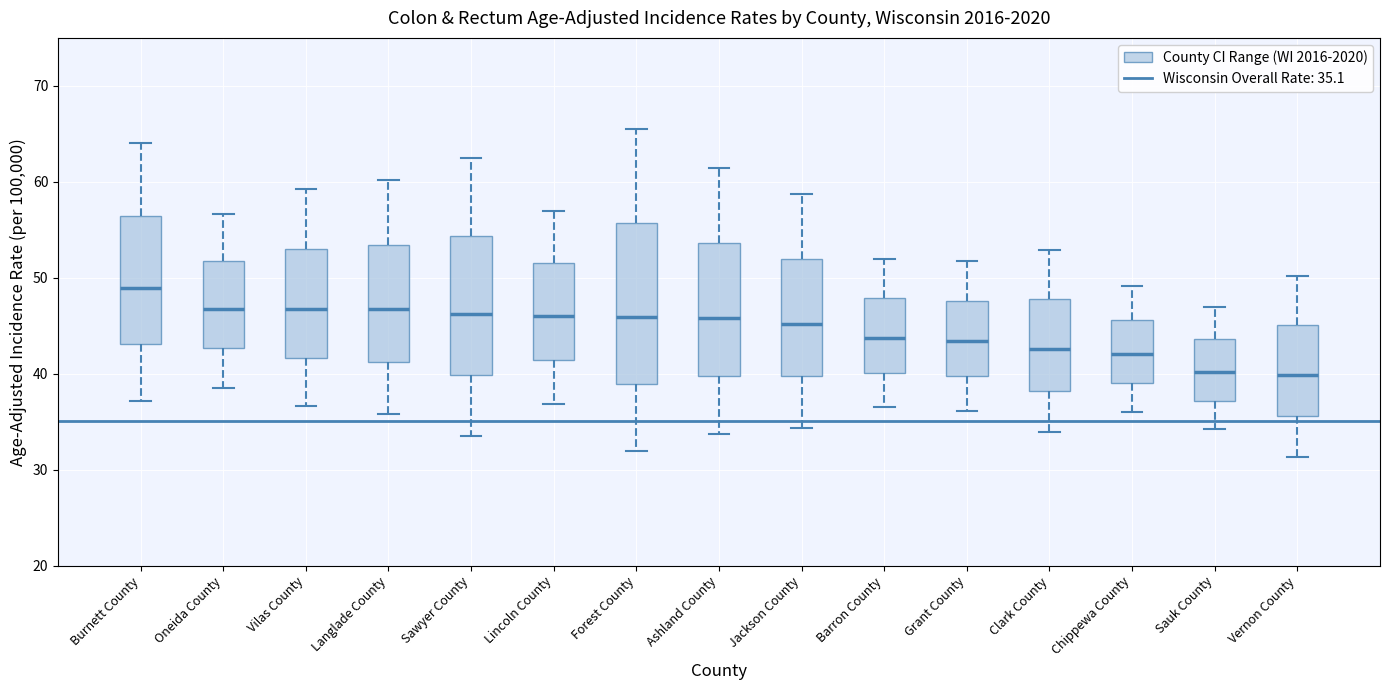

Where is the lower edge of the box for Burnett County on the y-axis? The values are not printed on the chart, so give them approximately, as read against the axis.

43